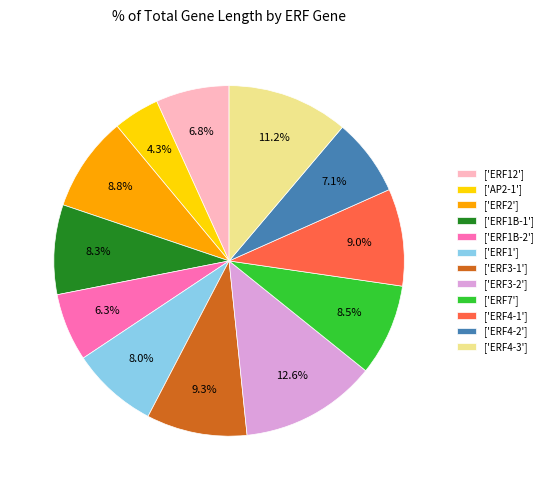

Approximately how many times larger is the value at ['ERF3-1'] compared to ['ERF2']?

1.1